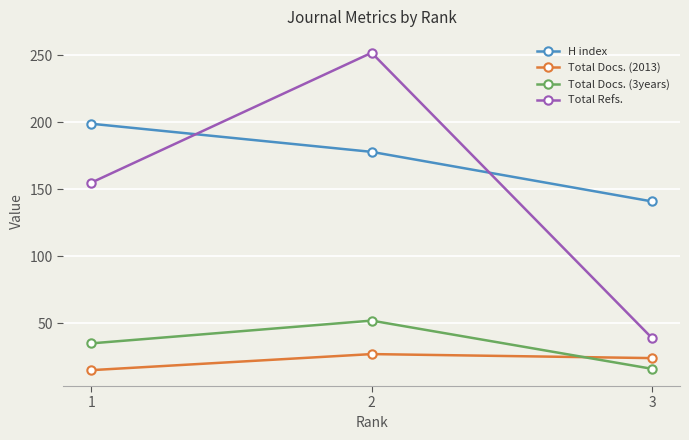

What is the spread (max minus min) of values at 1?

184